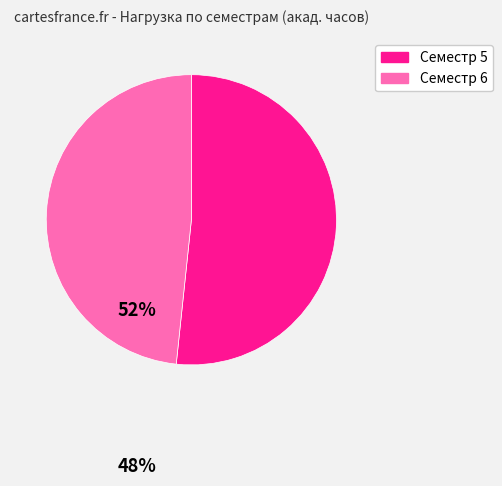

Which slice is the smallest?

Семестр 6